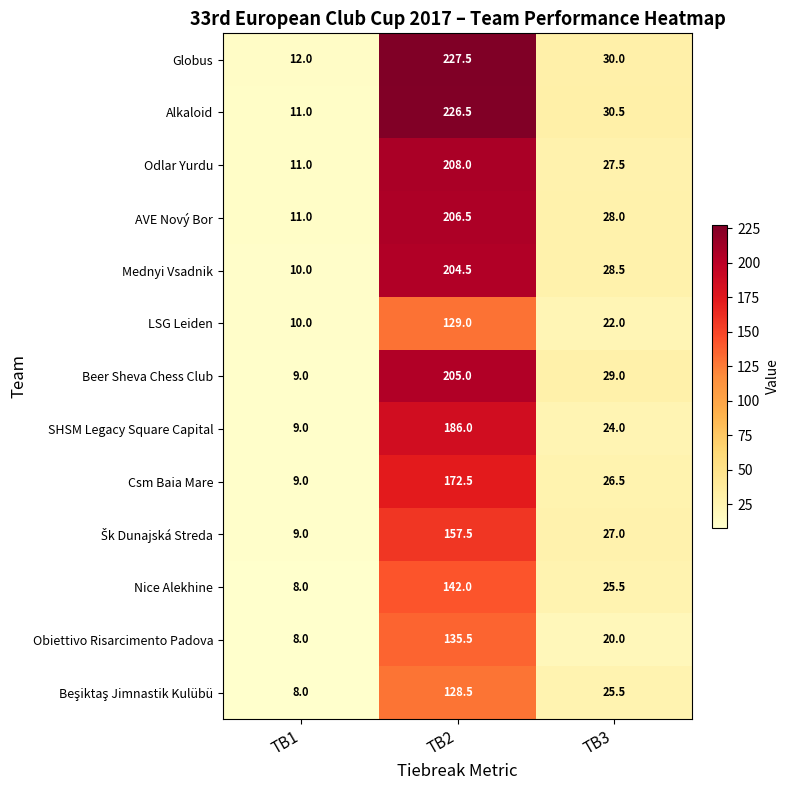

What is the difference between the Globus values at TB2 and TB1?

215.5